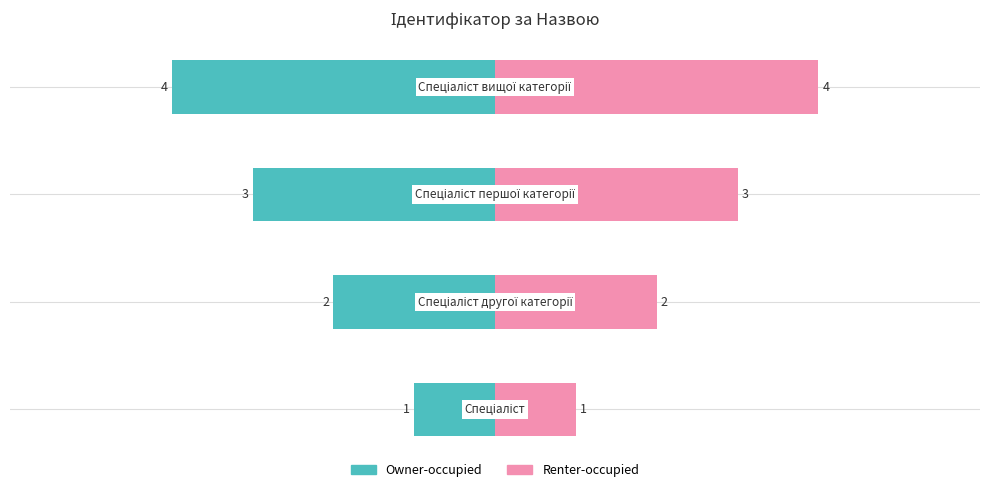

What position from the left is Спеціаліст вищої категорії?

4